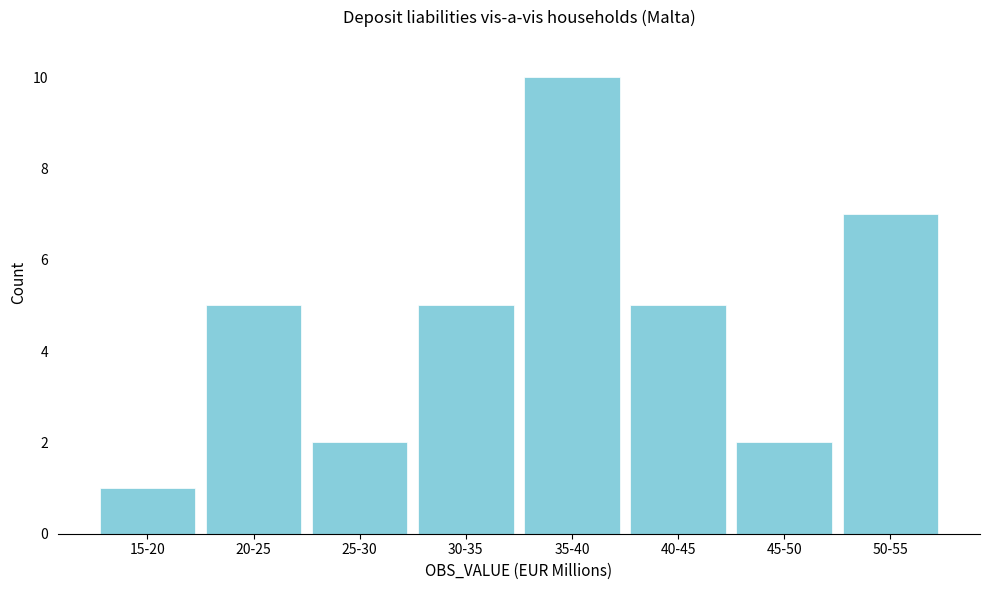

Reading left to right, what are all the values shown in this chart?

15-20=1	20-25=5	25-30=2	30-35=5	35-40=10	40-45=5	45-50=2	50-55=7